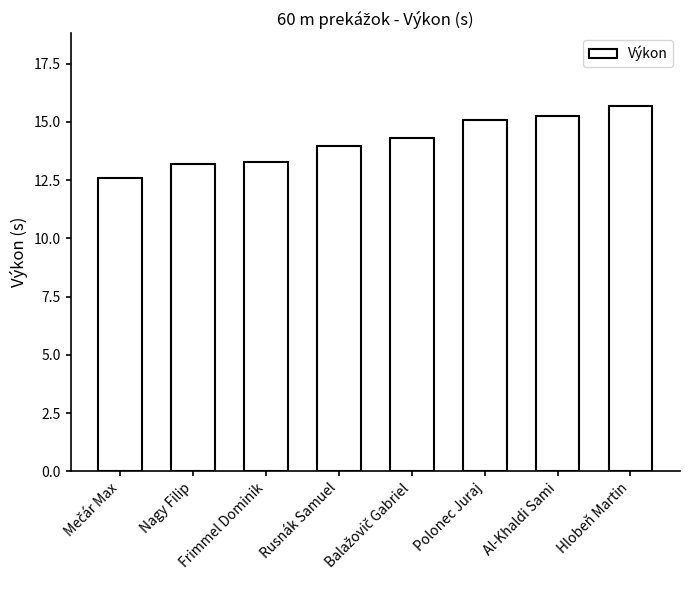

What is the ratio of the value at Polonec Juraj to the value at Hlobeň Martin?

1.0